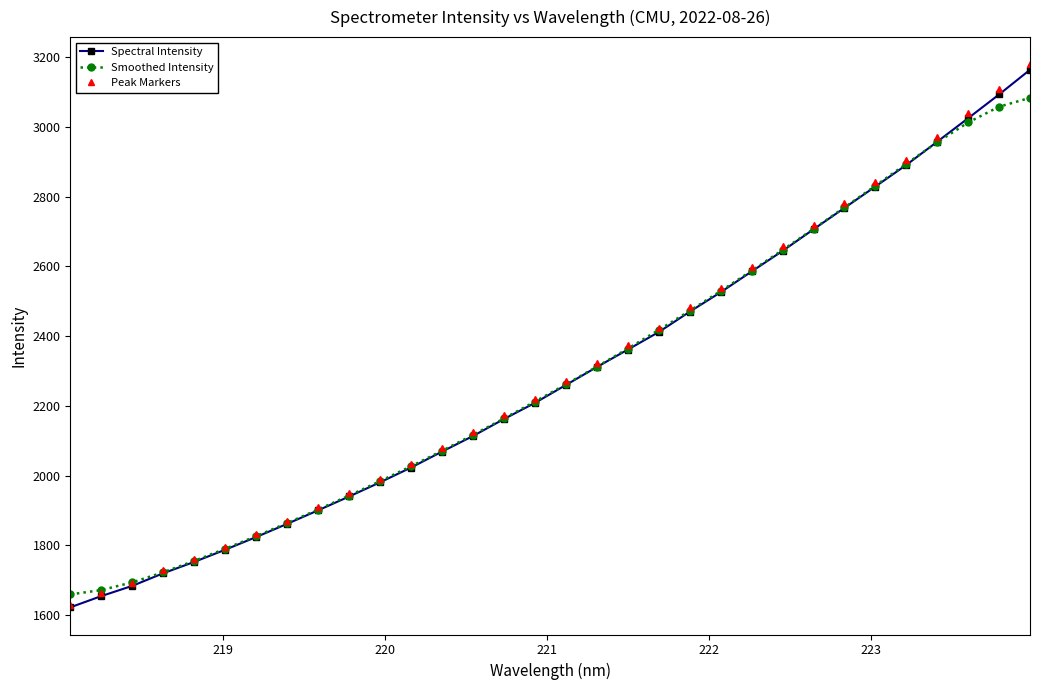

At how many categories does at least one series exceed 2305?

15